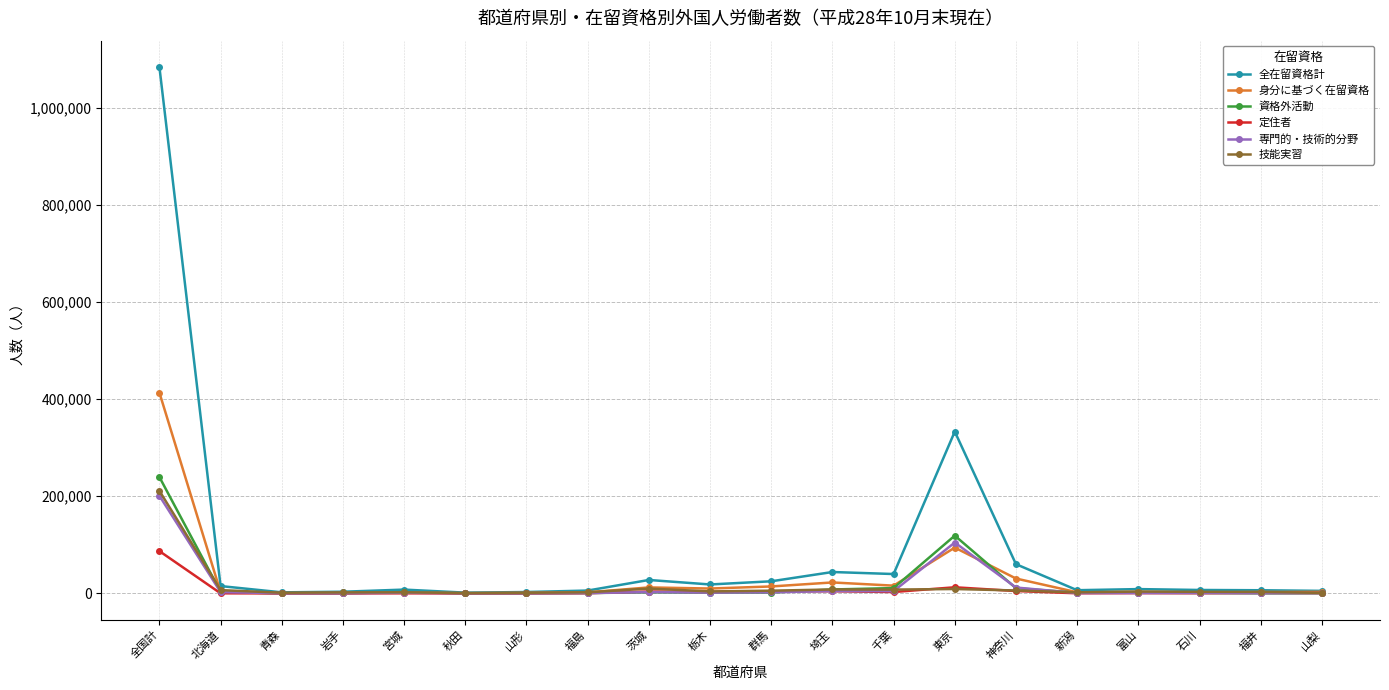

Which series has the largest range (max minus min)?

全在留資格計